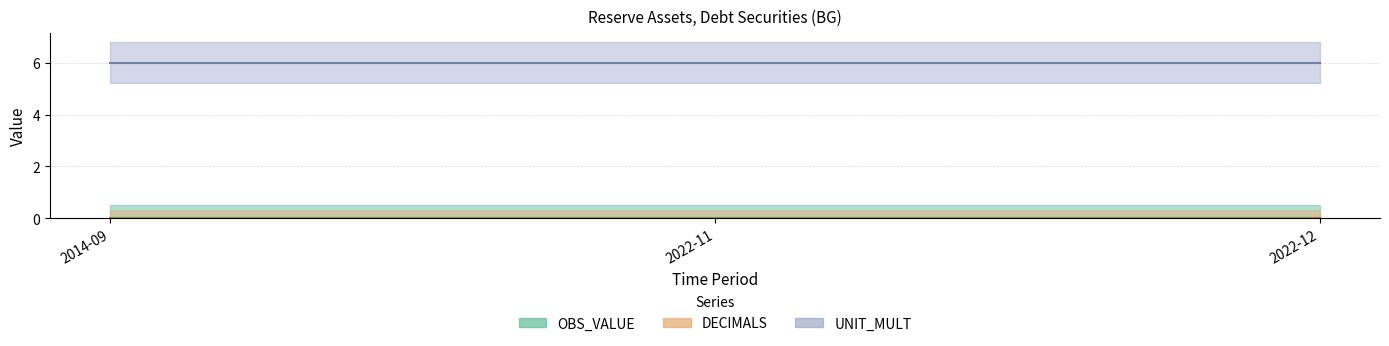

Reading right to left, extract all data points from this chart.

OBS_VALUE: 2022-12=0	2022-11=0	2014-09=0
DECIMALS: 2022-12=0	2022-11=0	2014-09=0
UNIT_MULT: 2022-12=6	2022-11=6	2014-09=6